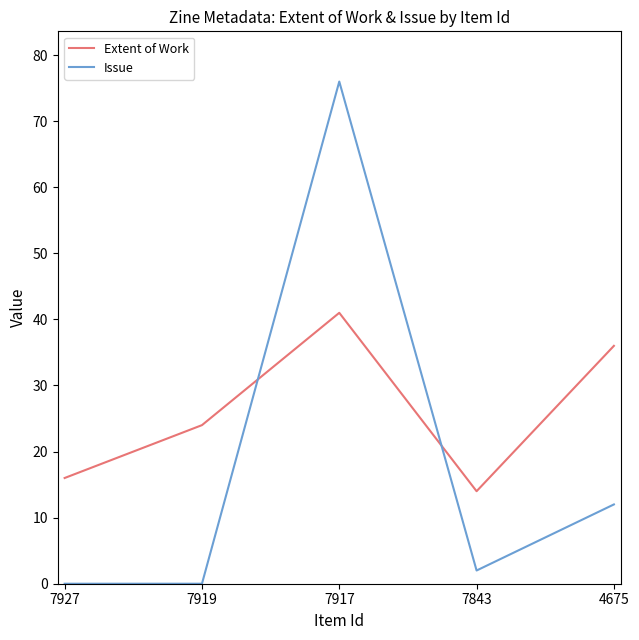

Between 7919 and 7917, which series saw the biggest shift?

Issue